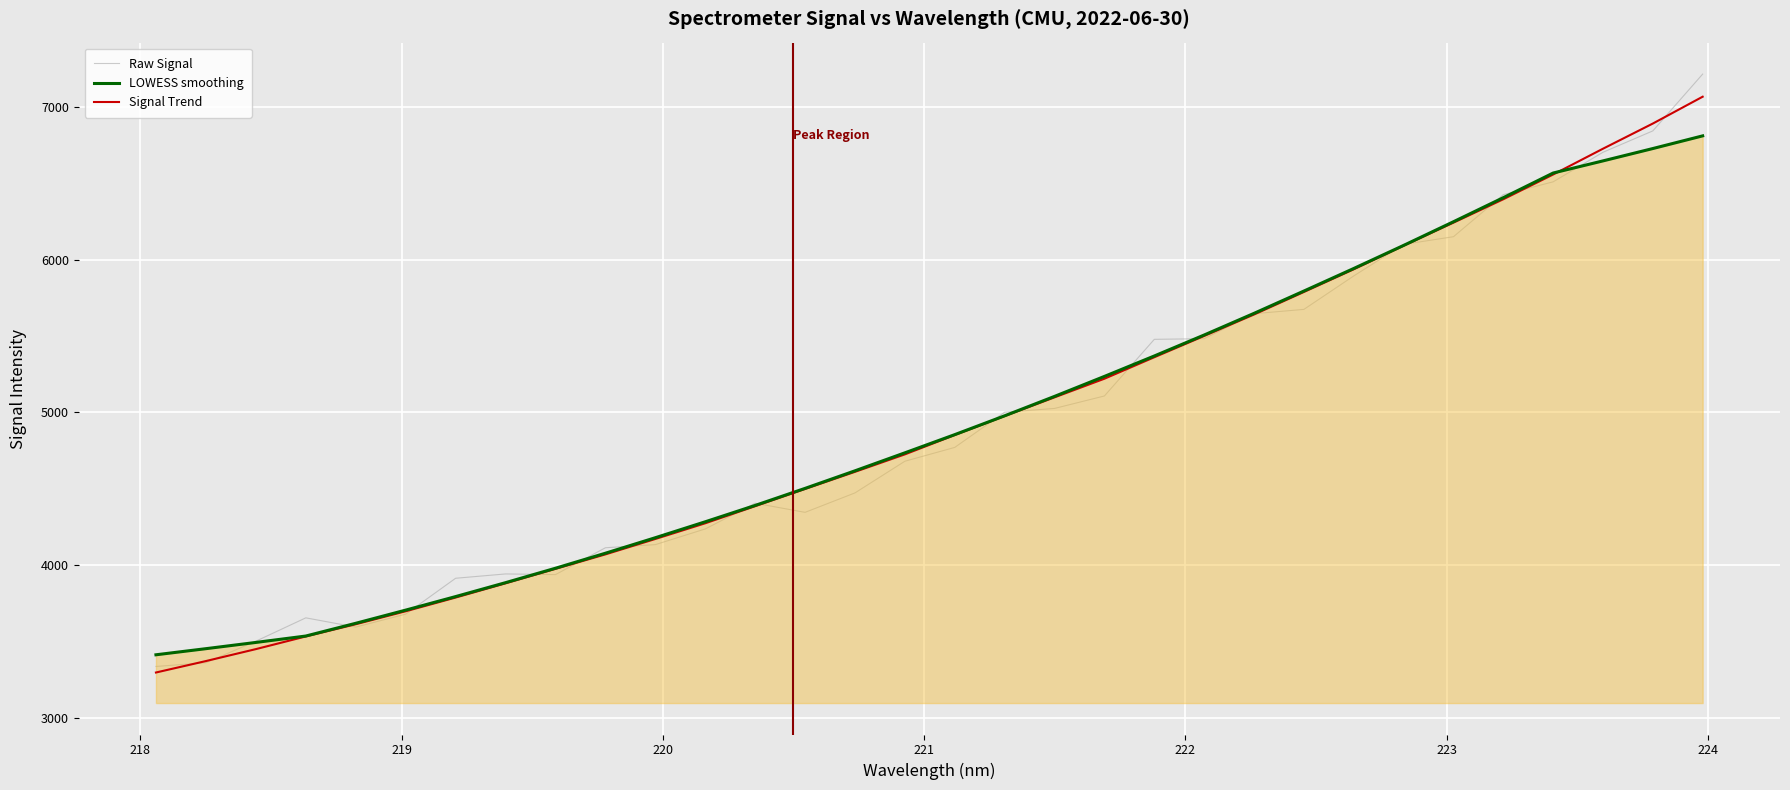

Which series has the largest range (max minus min)?

Raw Signal